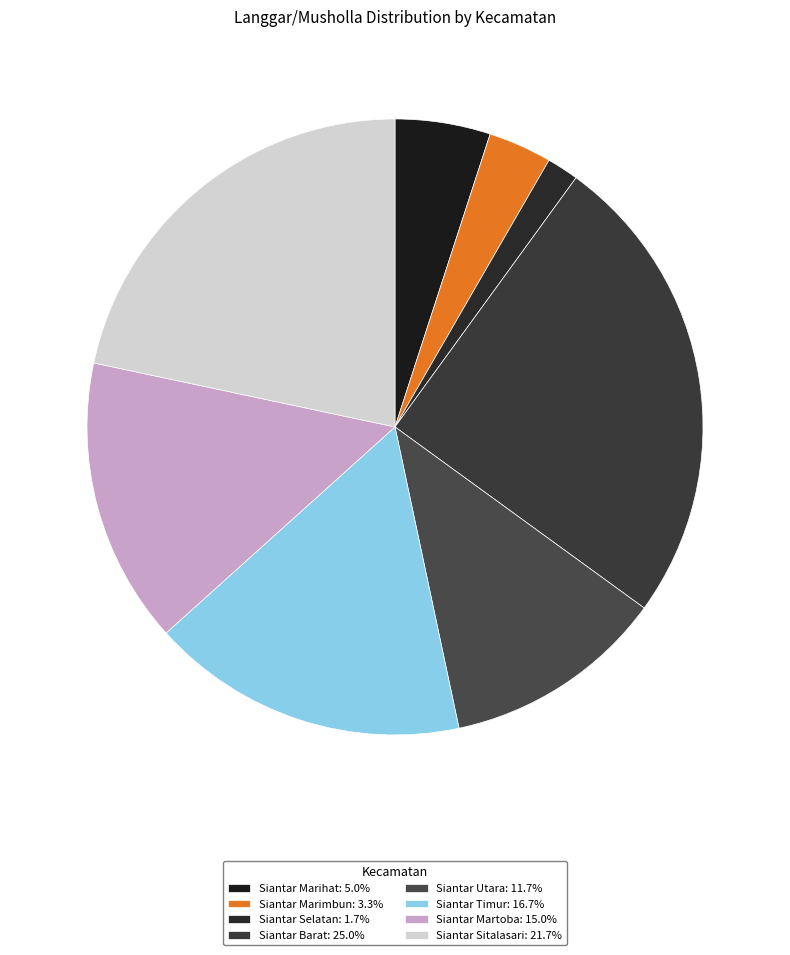

Count the number of slices in the pie.

8